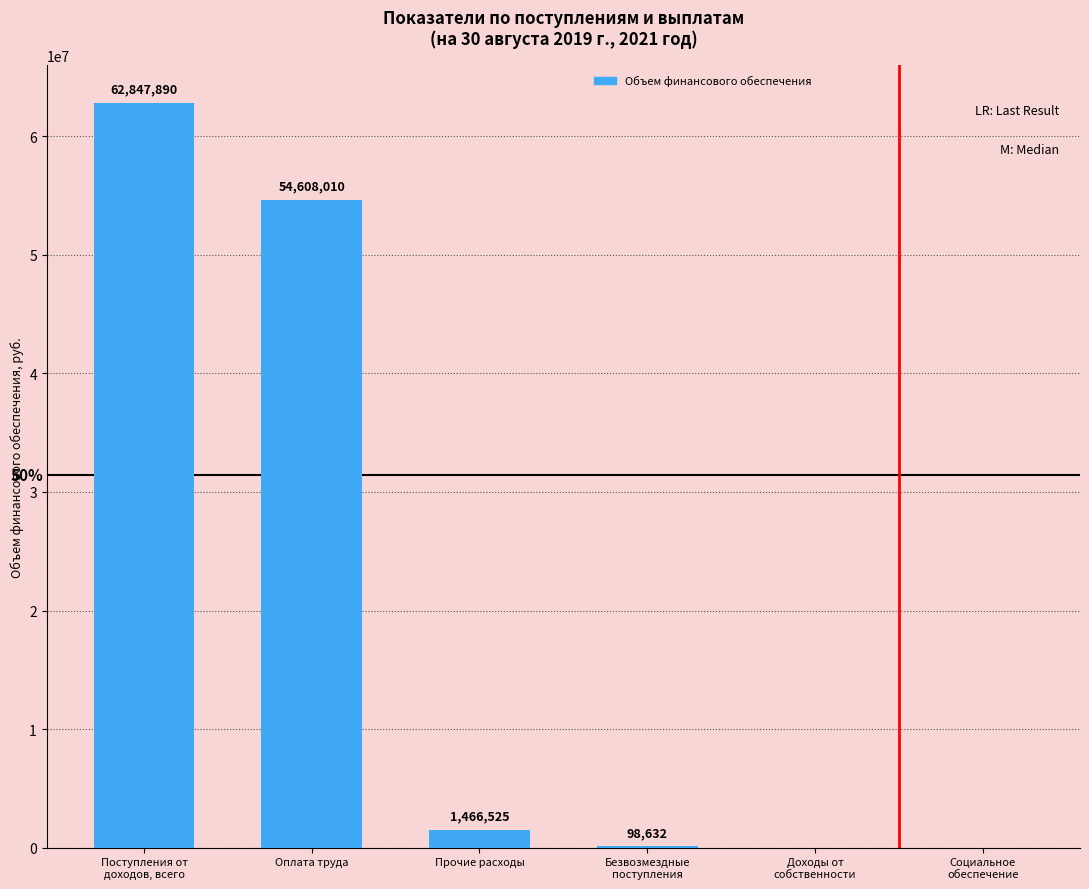

How many data points does each series have?

6